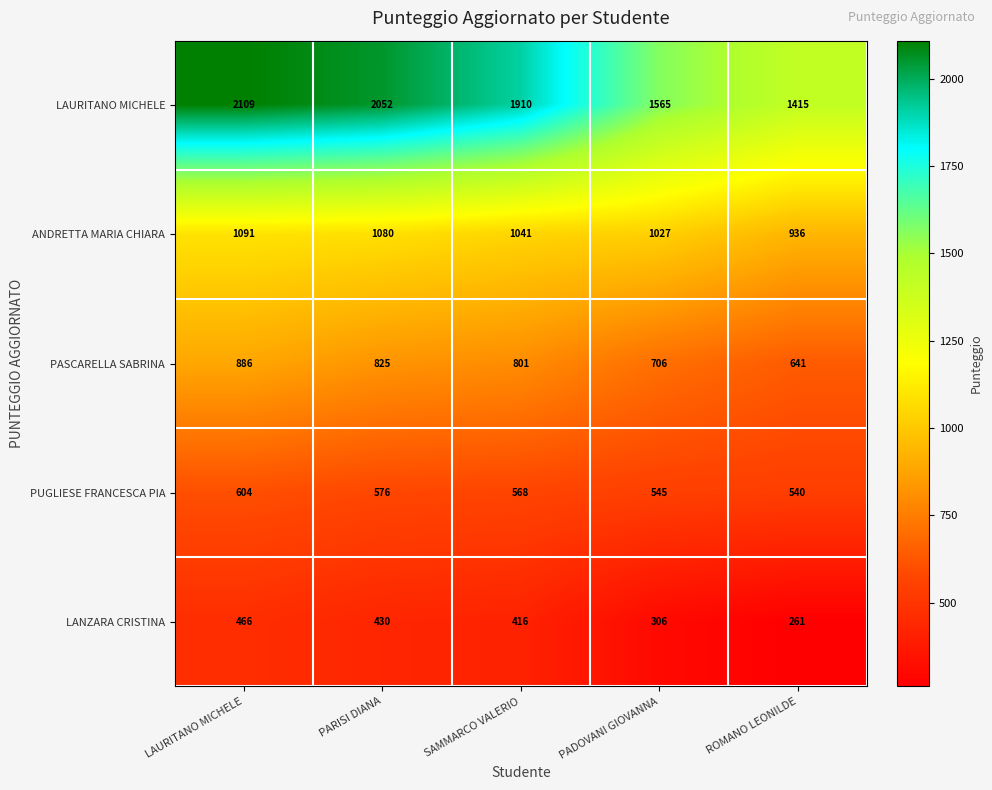

Rank the series by their maximum value, from lowest to highest.

LANZARA CRISTINA, PUGLIESE FRANCESCA PIA, PASCARELLA SABRINA, ANDRETTA MARIA CHIARA, LAURITANO MICHELE